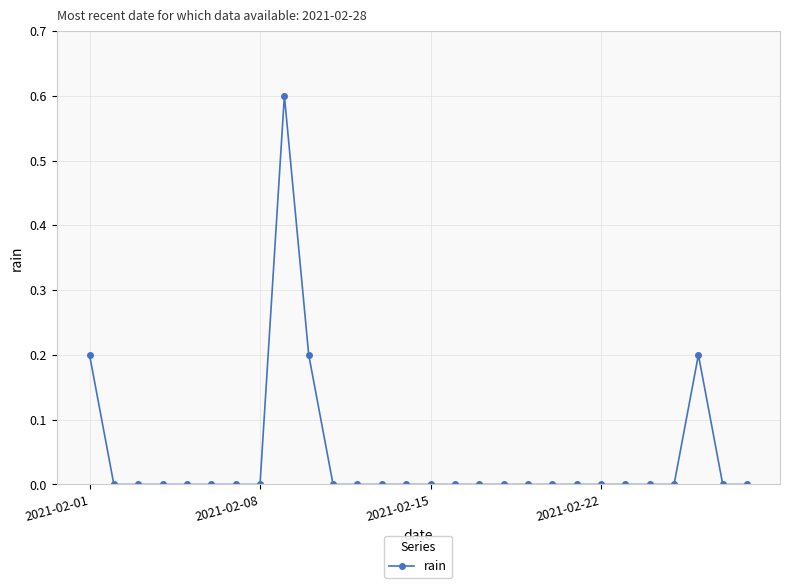

What is the difference between the maximum and minimum values?

0.6